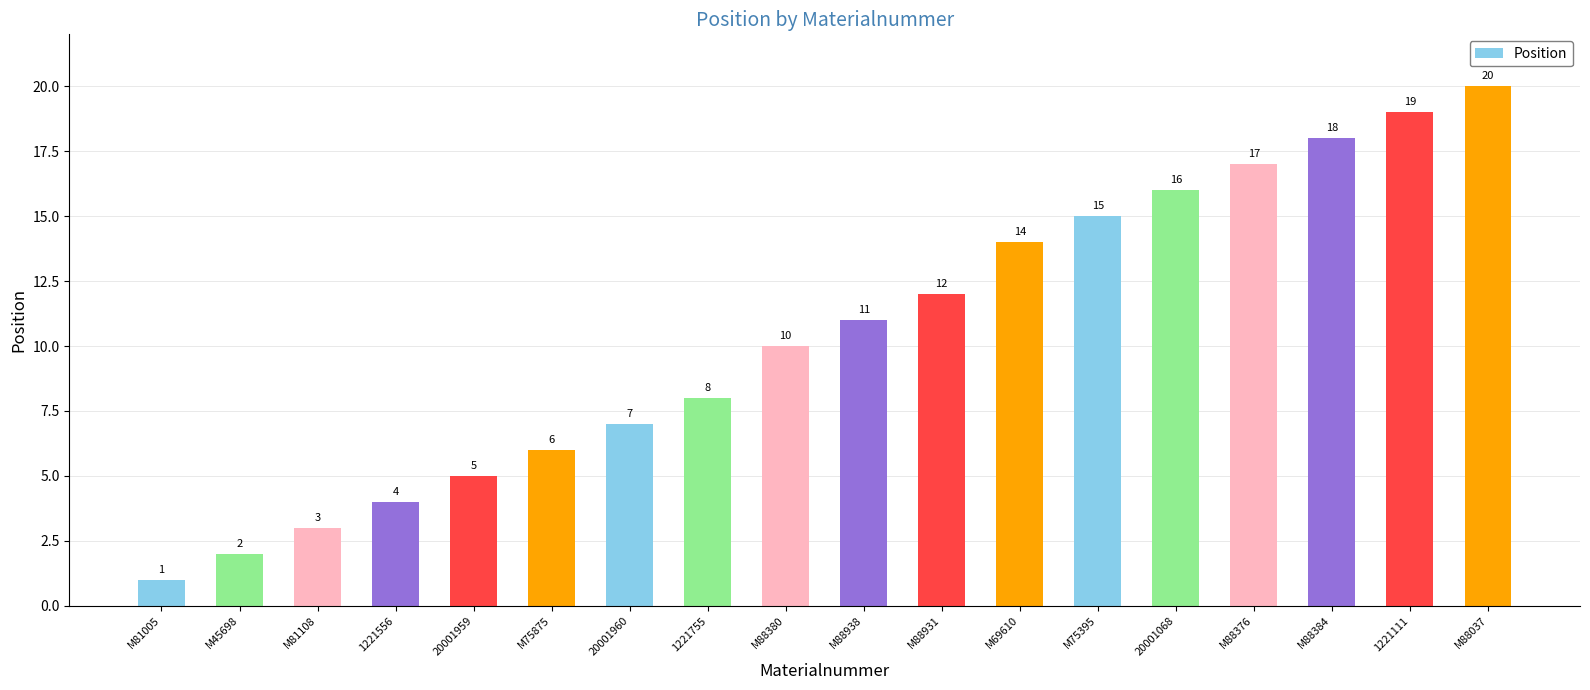

Which label corresponds to the smallest value in the chart?

M81005